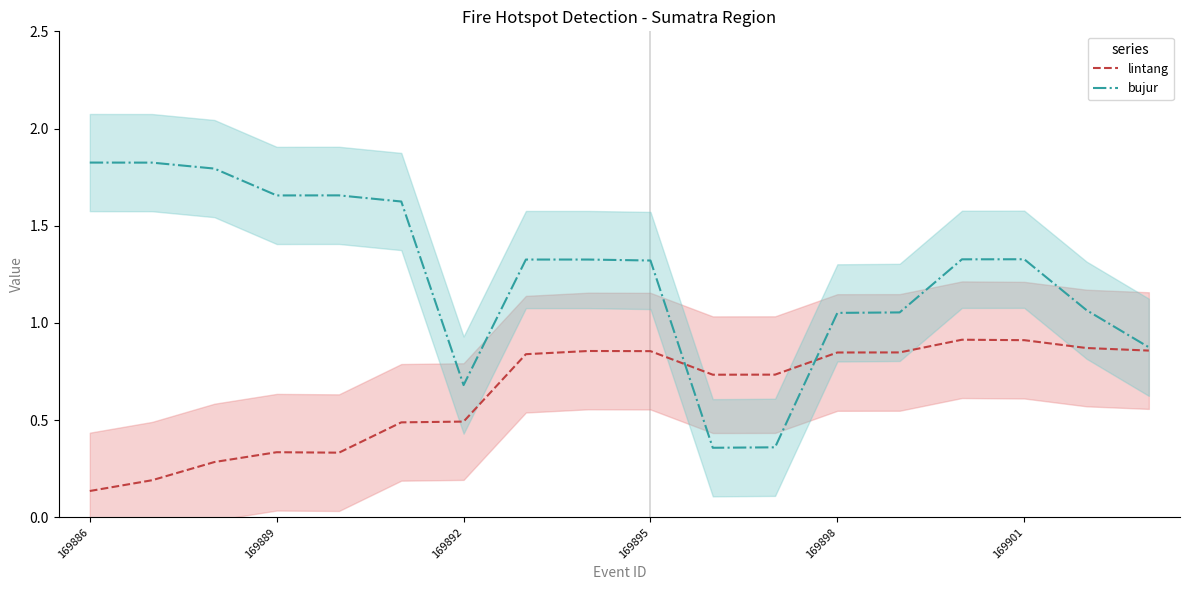

Count the lintang values in the range 0 to 1.

18